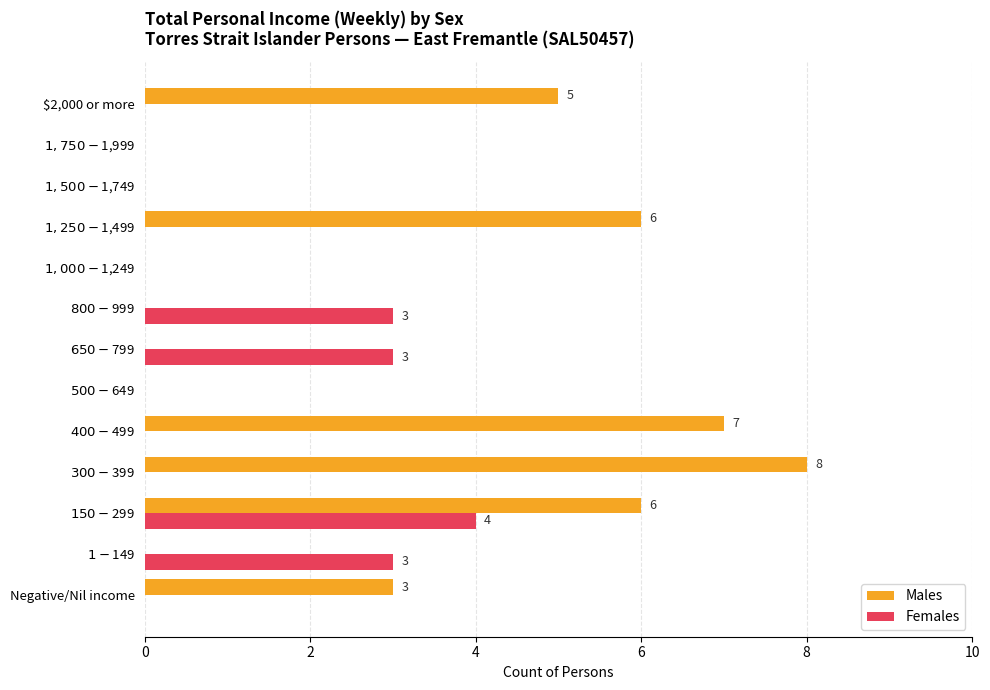

What is the sum of all Females values?

13